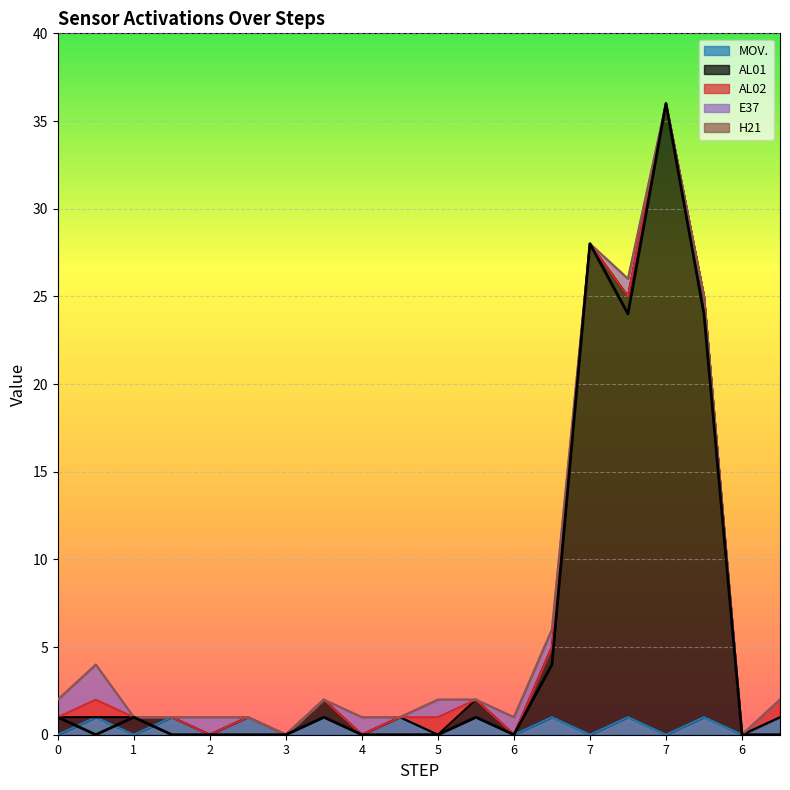

What is the sum of all AL01 values?

120